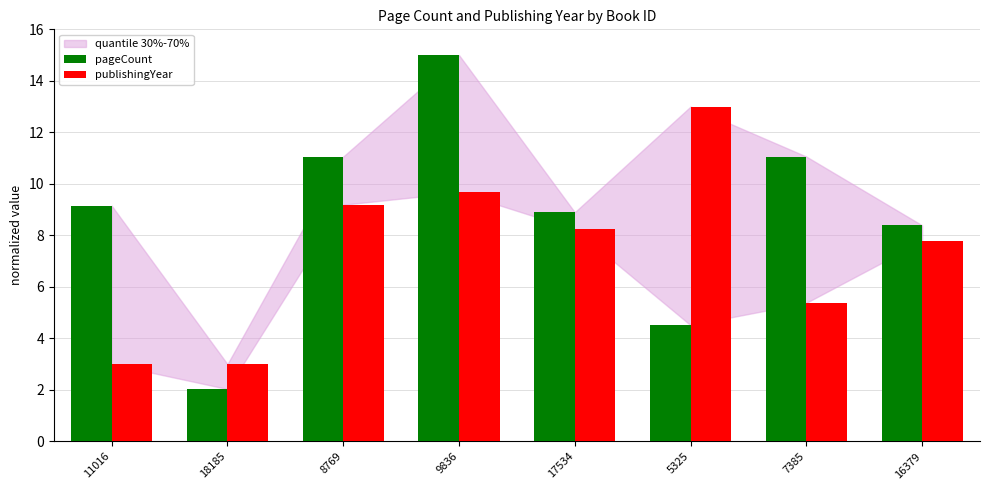

Which category has the highest value in the publishingYear series?

5325